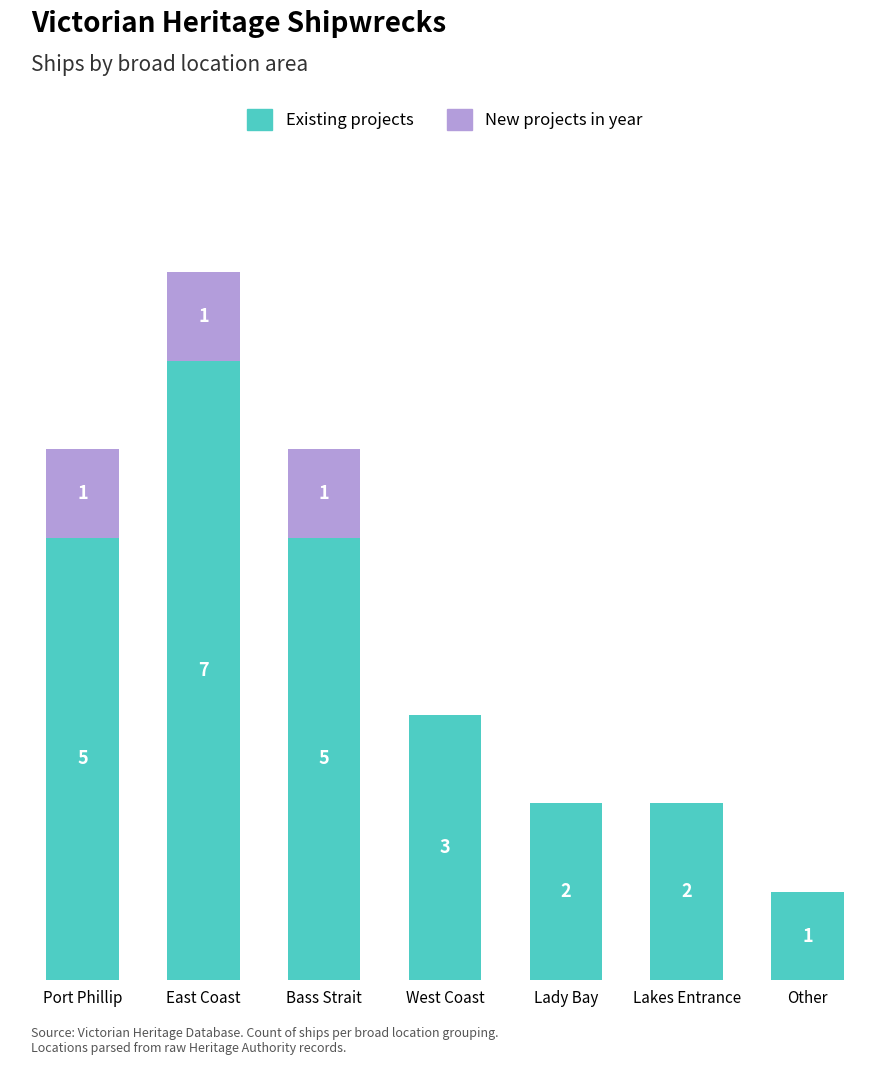

Which category has the highest value in the Existing projects series?

East Coast